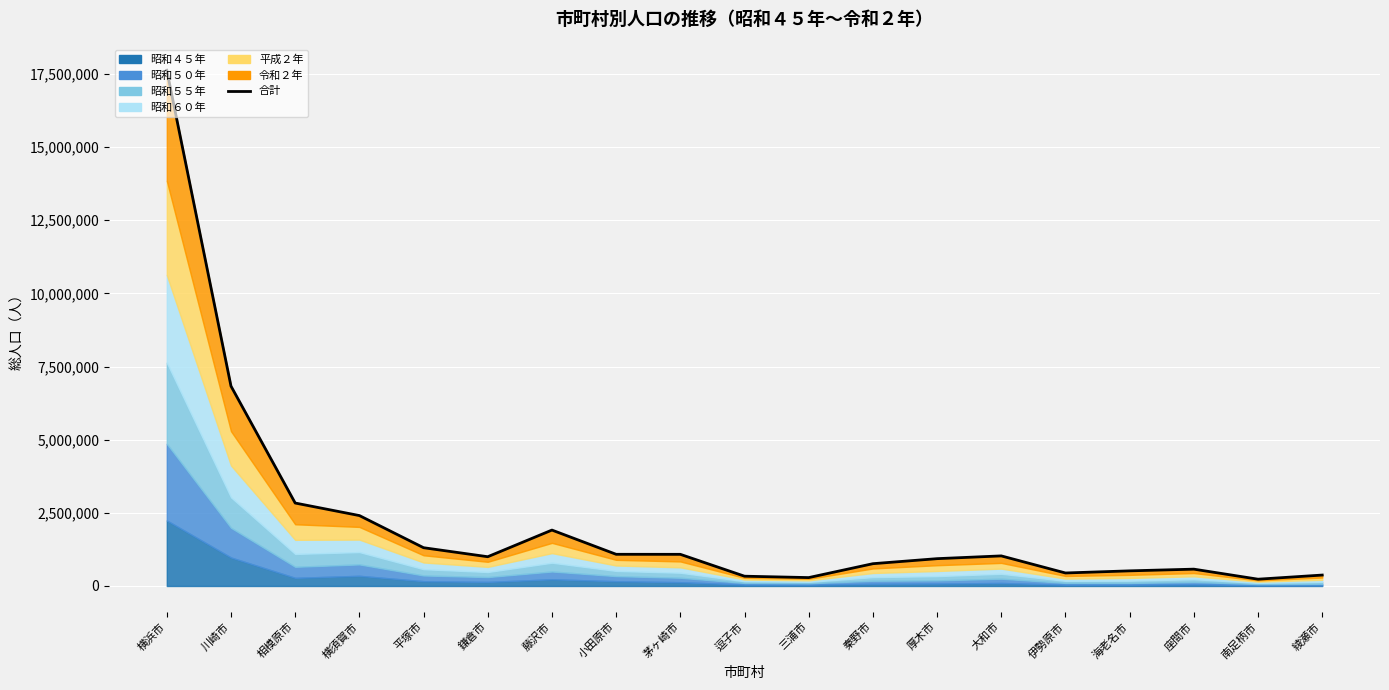

What is the sum of the values at 相模原市 and 綾瀬市?

3208233